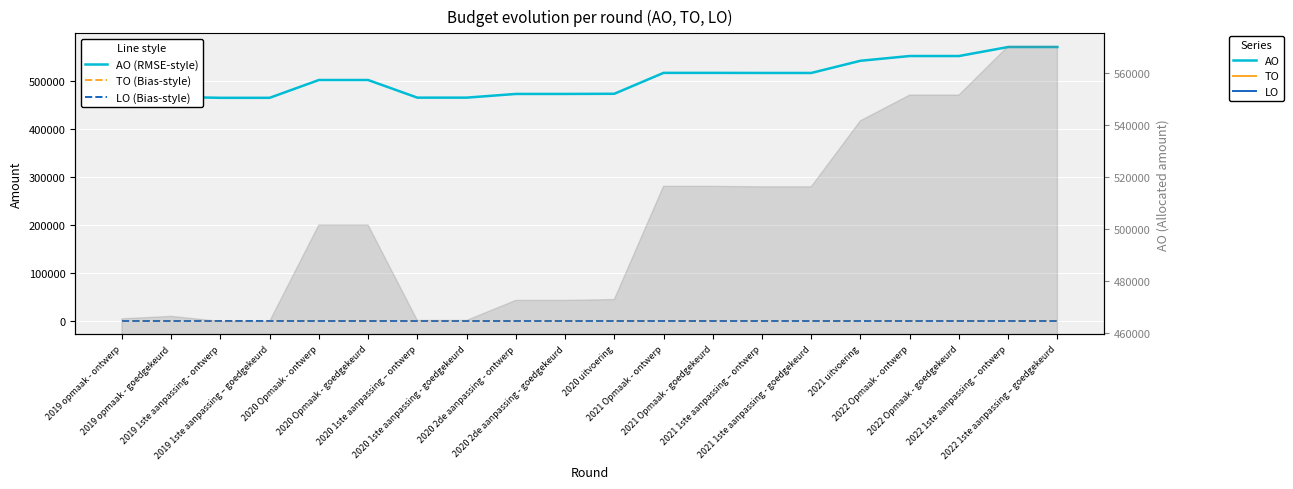

What is the sum of the AO (solid) values at 2021 Opmaak - goedgekeurd and 2019 opmaak - ontwerp?

981705